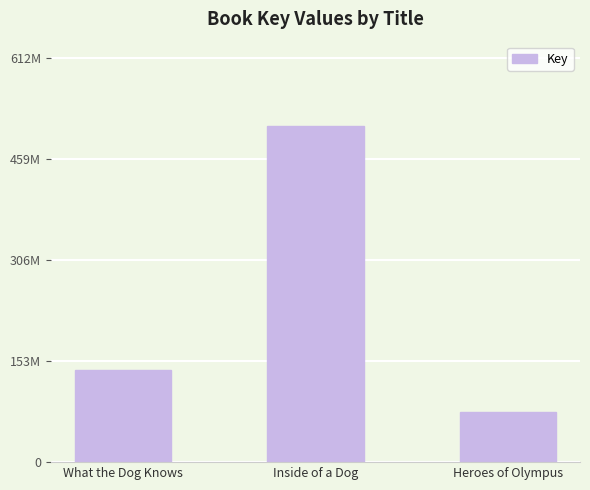

Reading left to right, extract all data points from this chart.

139135189	510117673	75779623